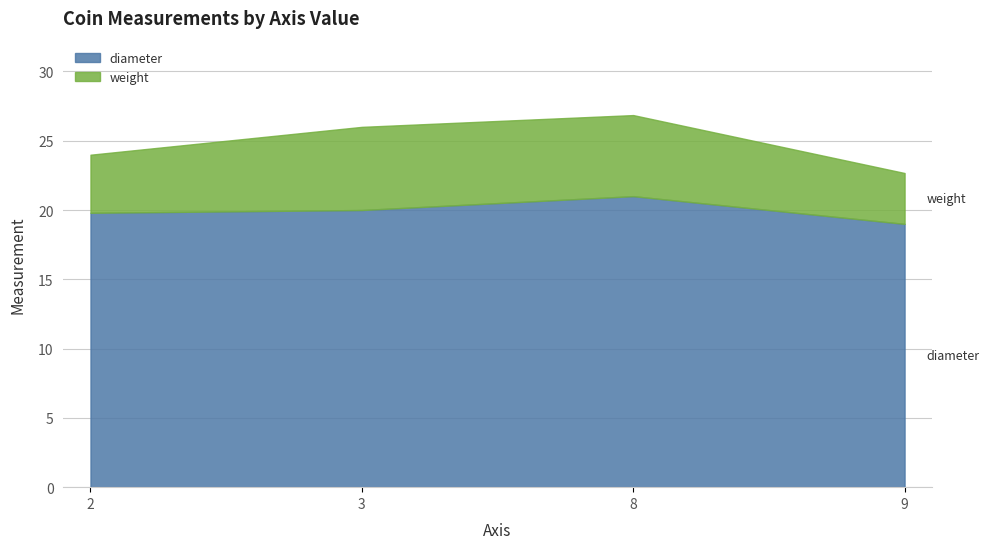

Reading right to left, list all the values displayed in this chart.

weight: 9=3.7	8=5.8	3=6.0	2=4.2
diameter: 9=19.0	8=21.0	3=20.0	2=19.8